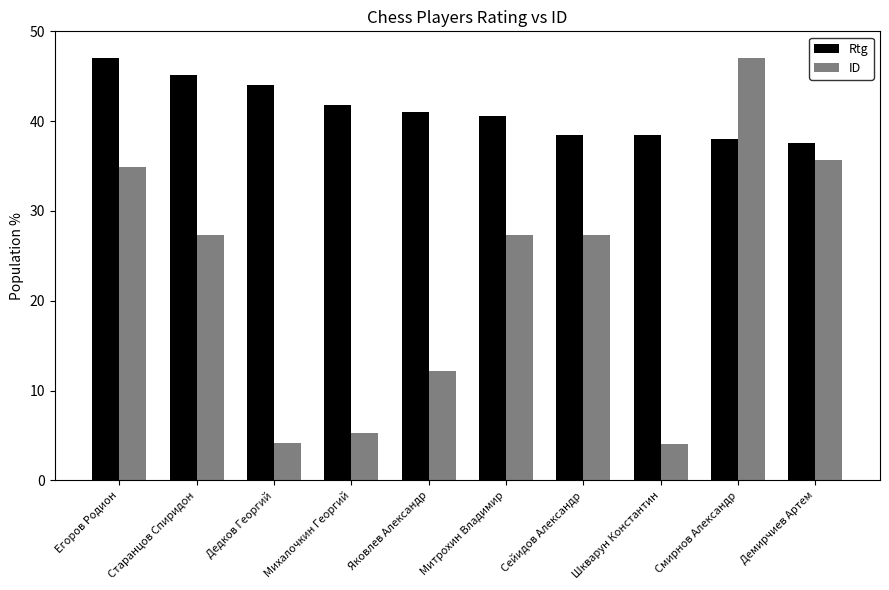

What is the label of the 8th bar from the left?

Шкварун Константин